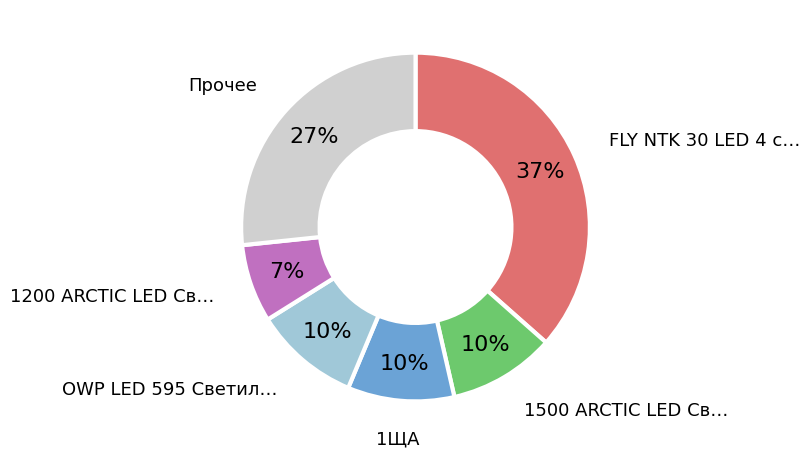

Is there a majority slice in this chart?

No